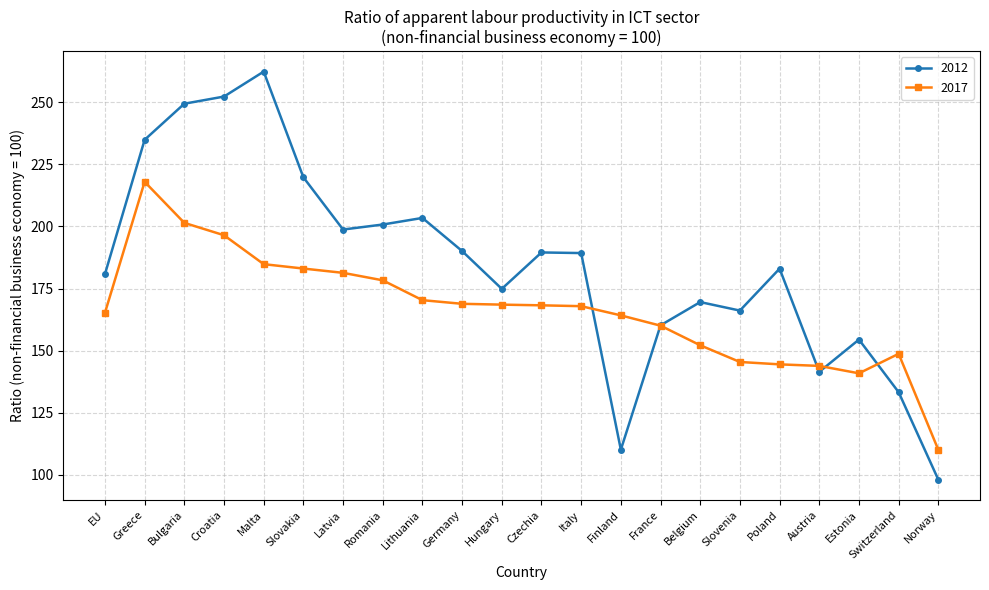

What is the sum of all 2017 values?

3662.0